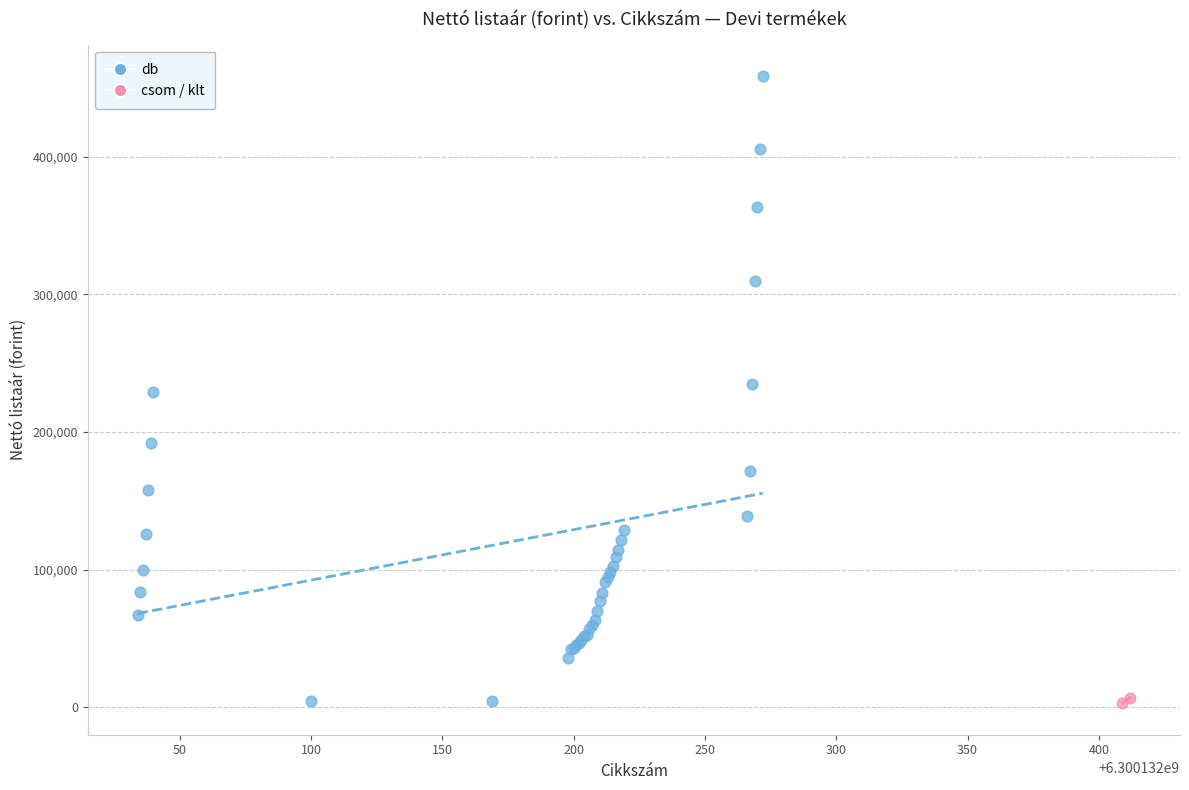

What are all the series names shown in the legend?

db, csom / klt